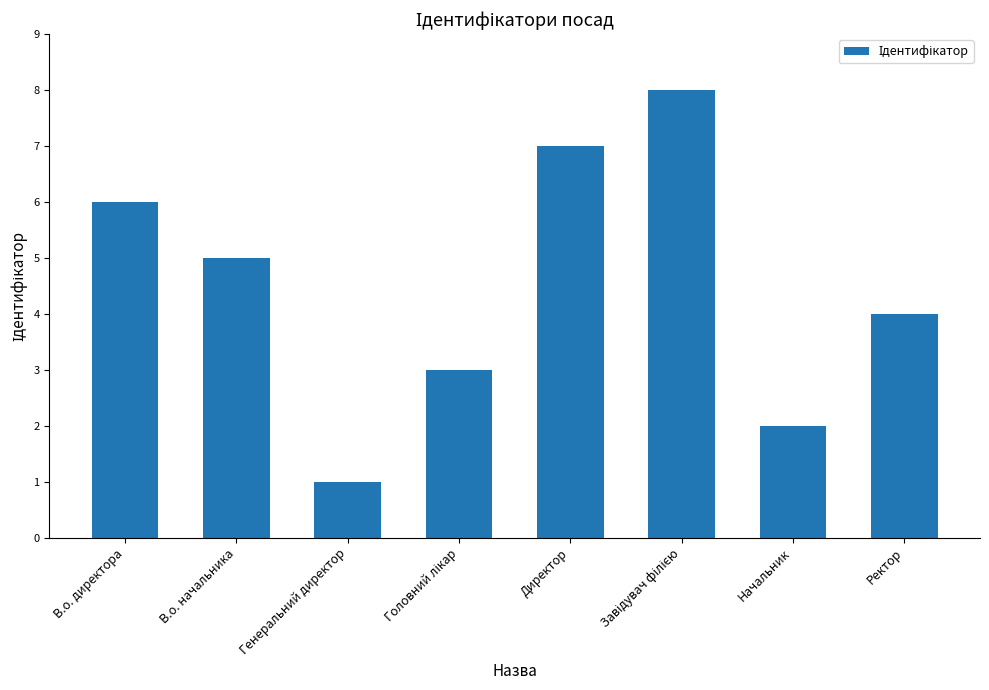

Are the bars horizontal?

No